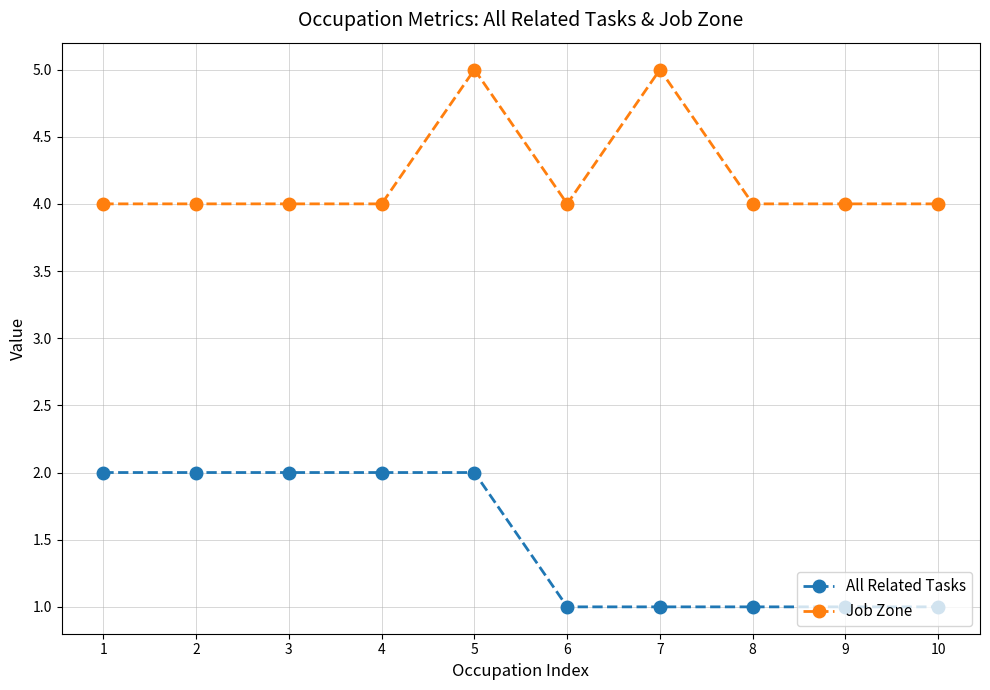

What are all the series names shown in the legend?

All Related Tasks, Job Zone